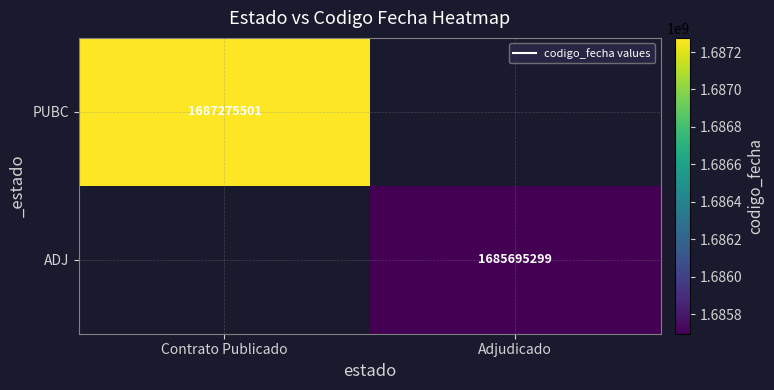

Is it true that ADJ equals 1685695299.0 at Adjudicado?

True